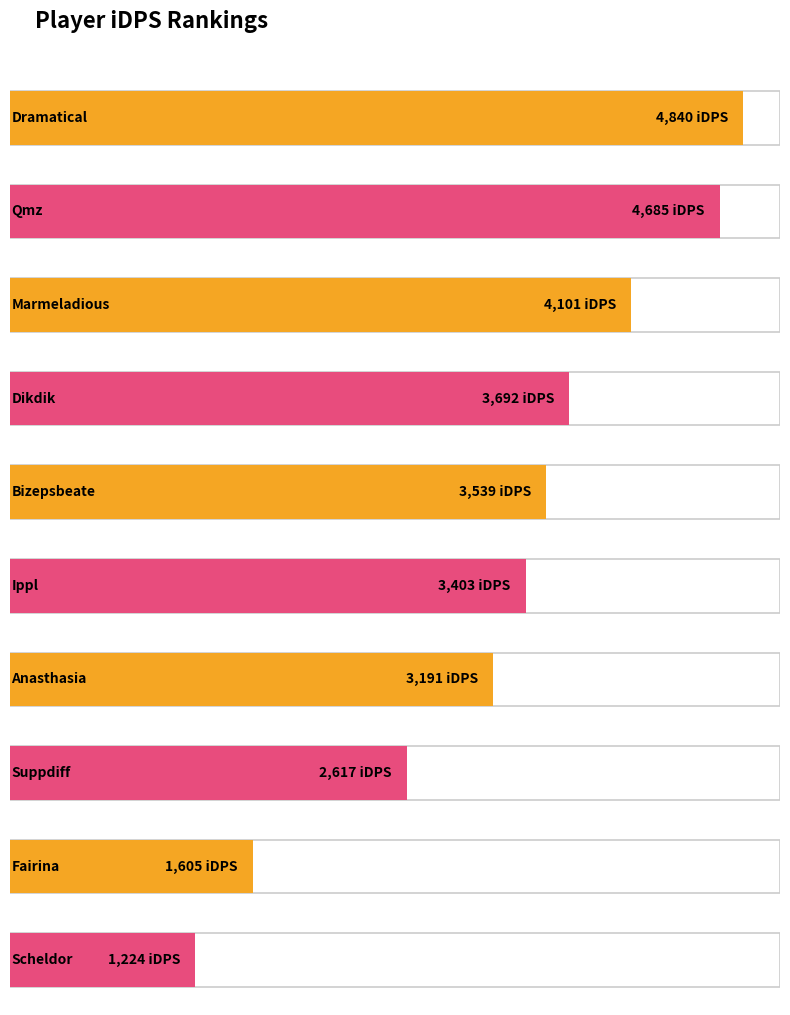

What is the change in value from Ippl to Scheldor?

-2179.1